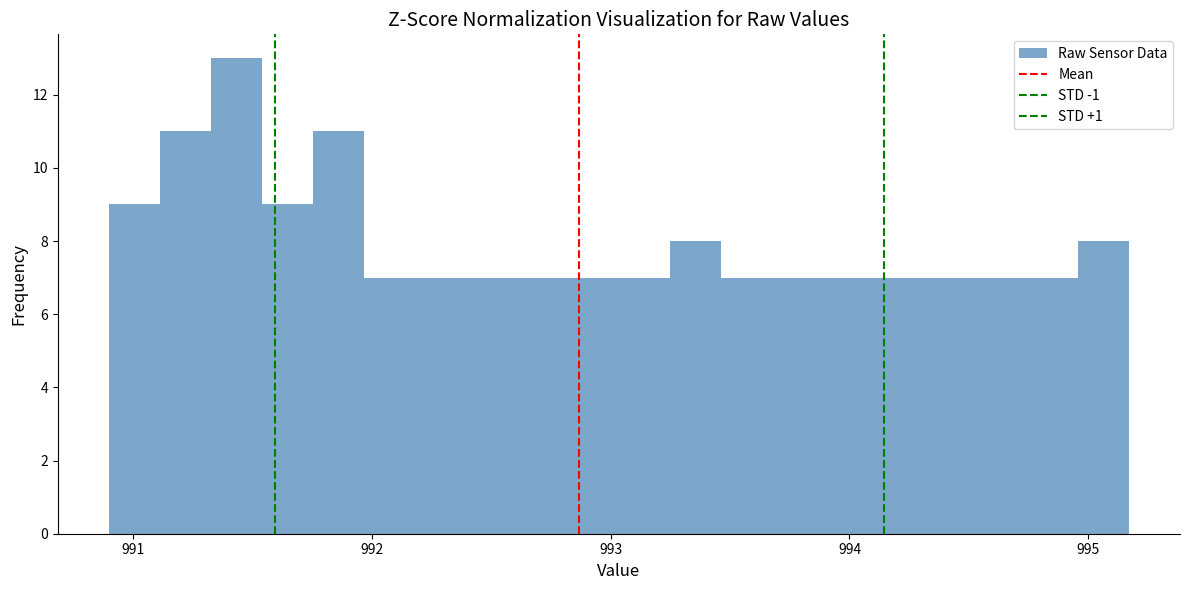

Around what value on the x-axis is the tallest bar? Give the approximate position of its centre, as read against the axis.

991.4